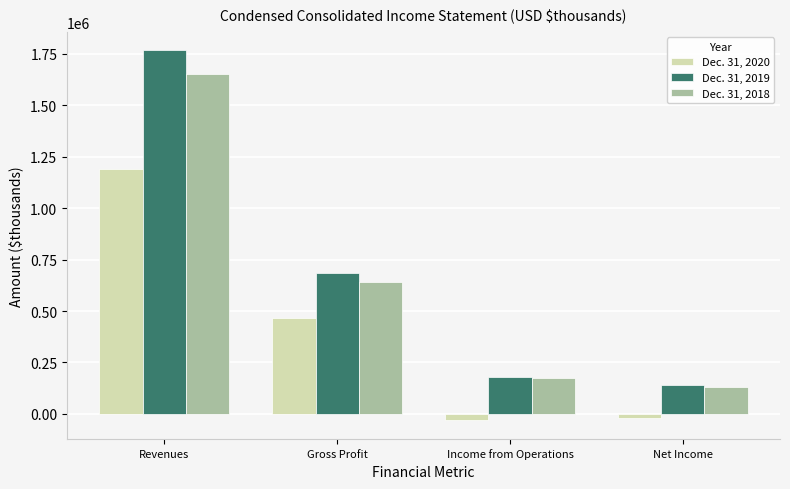

What is the total value across all series at Gross Profit?

1790721